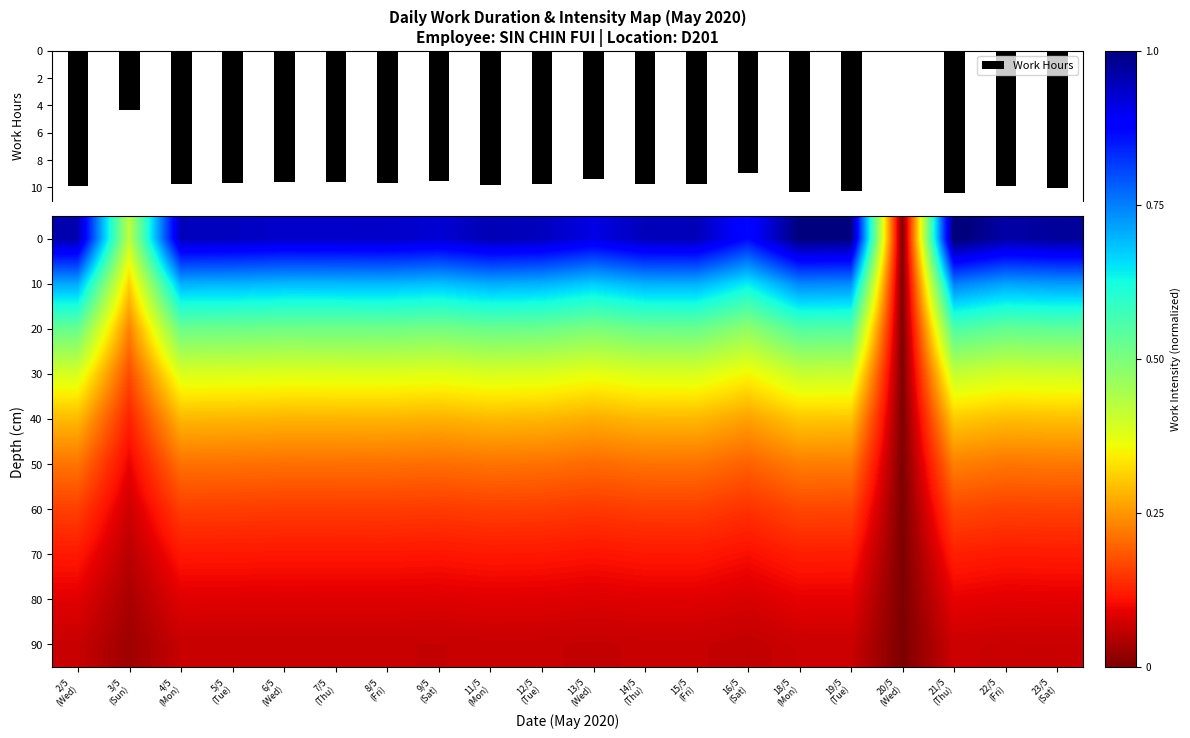

Which series has the widest spread of values?

Work Hours